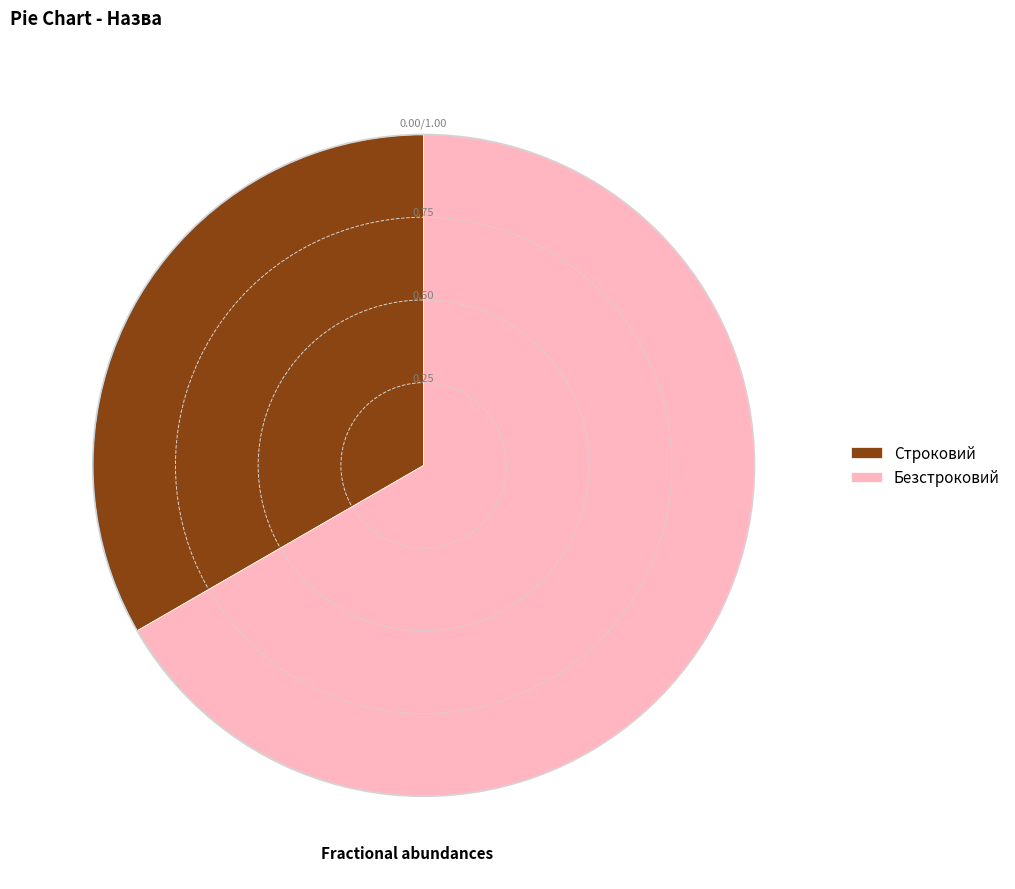

Is the sum of Строковий and Безстроковий greater than half?

Yes